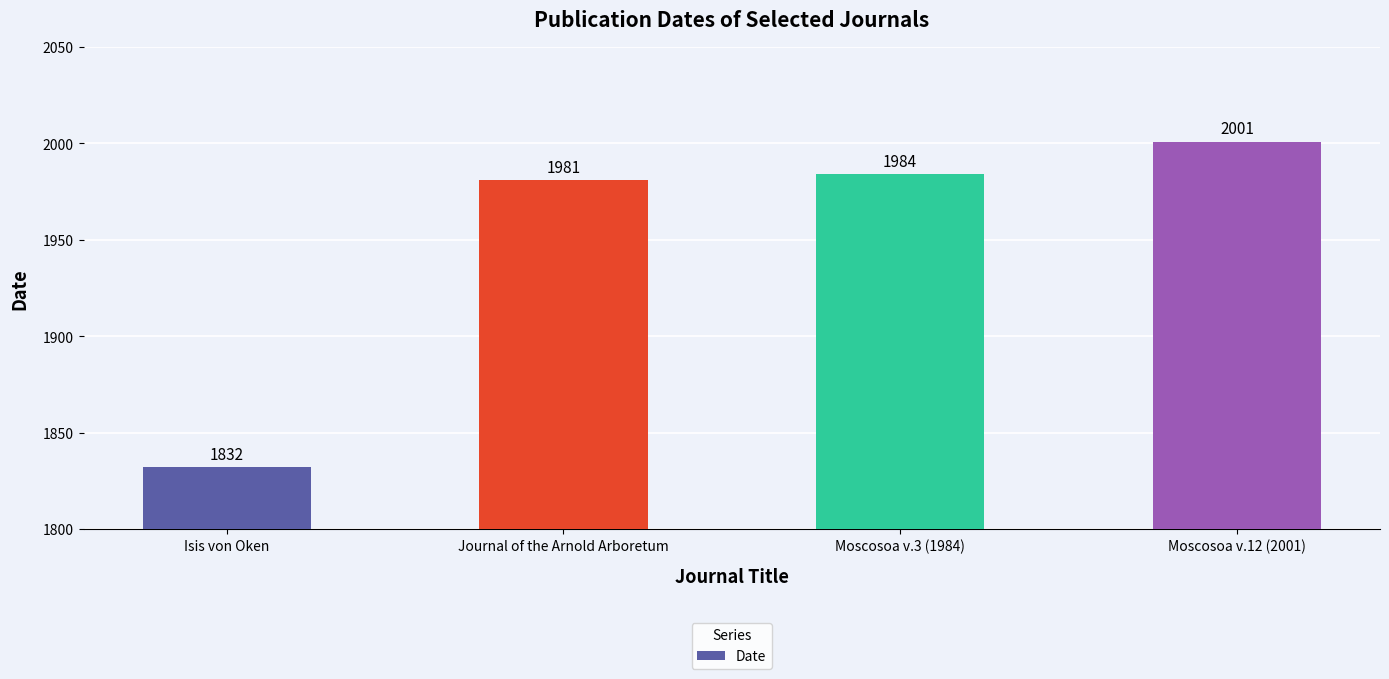

What is the smallest value displayed?

1832